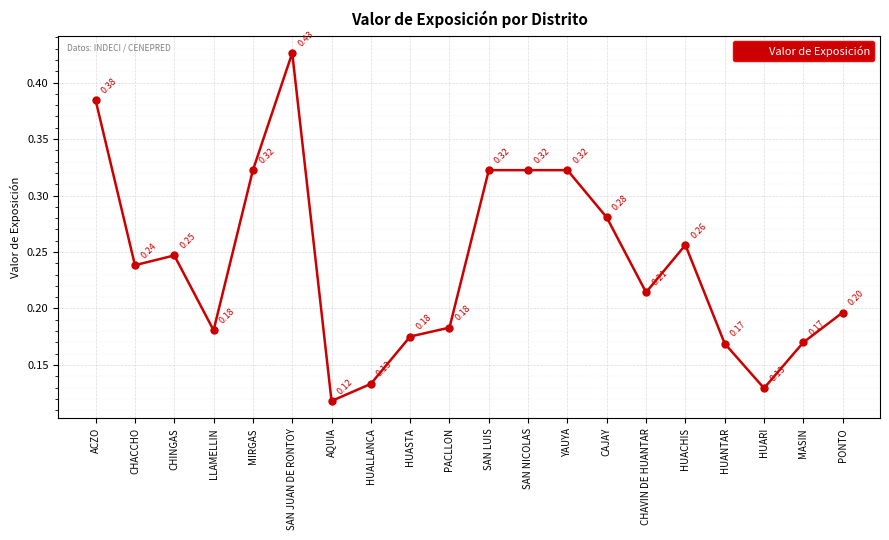

What is the change in value from SAN JUAN DE RONTOY to SAN LUIS?

-0.1